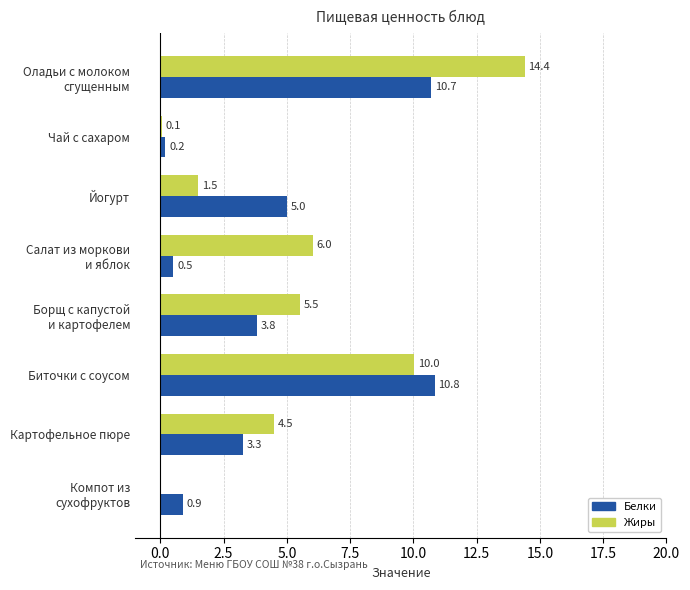

How many positive values does the Жиры series have?

7